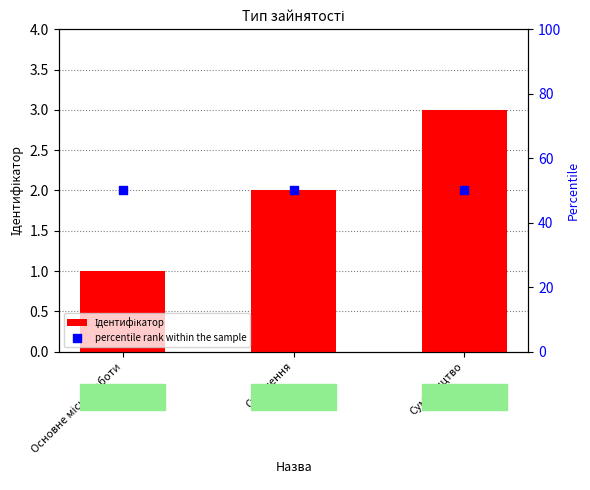

At how many categories does at least one series exceed 28?

3